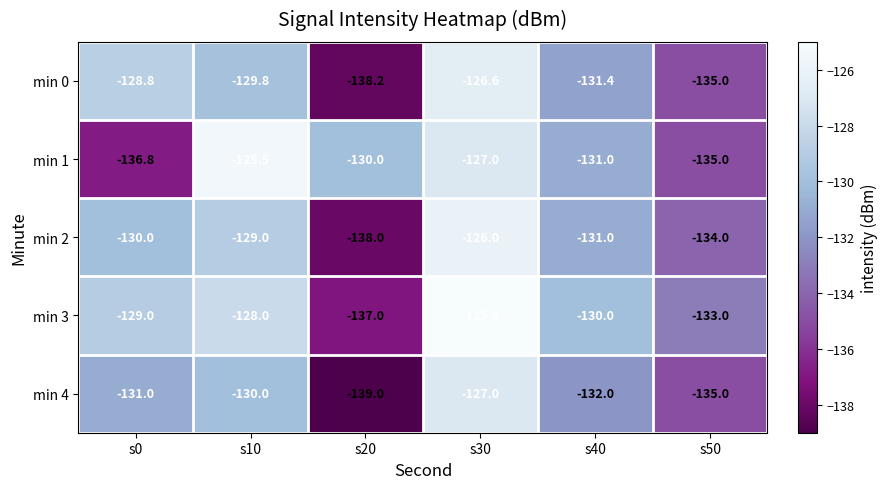

Reading left to right, what are all the values shown in this chart?

min 0: s0=-128.8	s10=-129.8	s20=-138.2	s30=-126.6	s40=-131.4	s50=-135.0
min 1: s0=-136.8	s10=-125.5	s20=-130.0	s30=-127.0	s40=-131.0	s50=-135.0
min 2: s0=-130.0	s10=-129.0	s20=-138.0	s30=-126.0	s40=-131.0	s50=-134.0
min 3: s0=-129.0	s10=-128.0	s20=-137.0	s30=-125.0	s40=-130.0	s50=-133.0
min 4: s0=-131.0	s10=-130.0	s20=-139.0	s30=-127.0	s40=-132.0	s50=-135.0